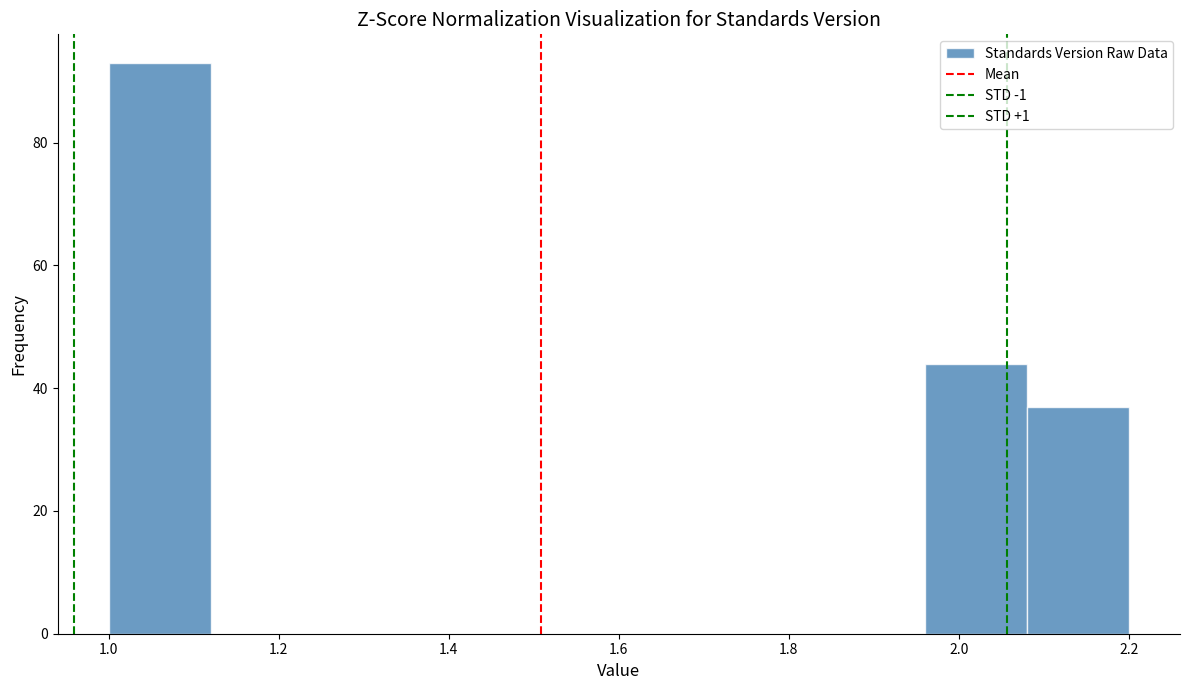

Over which range of the x-axis is the bar tallest?

1.00 to 1.12